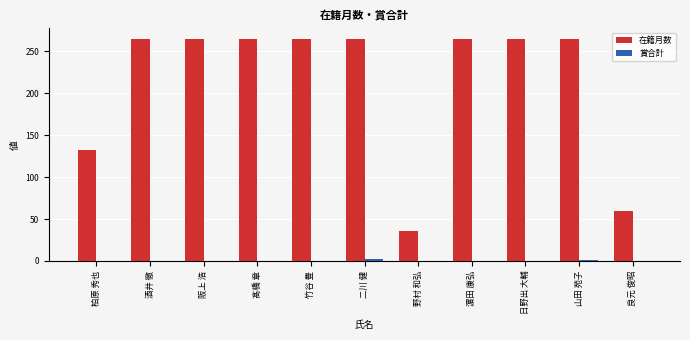

What is the total value across all series at 阪上 浩?

264